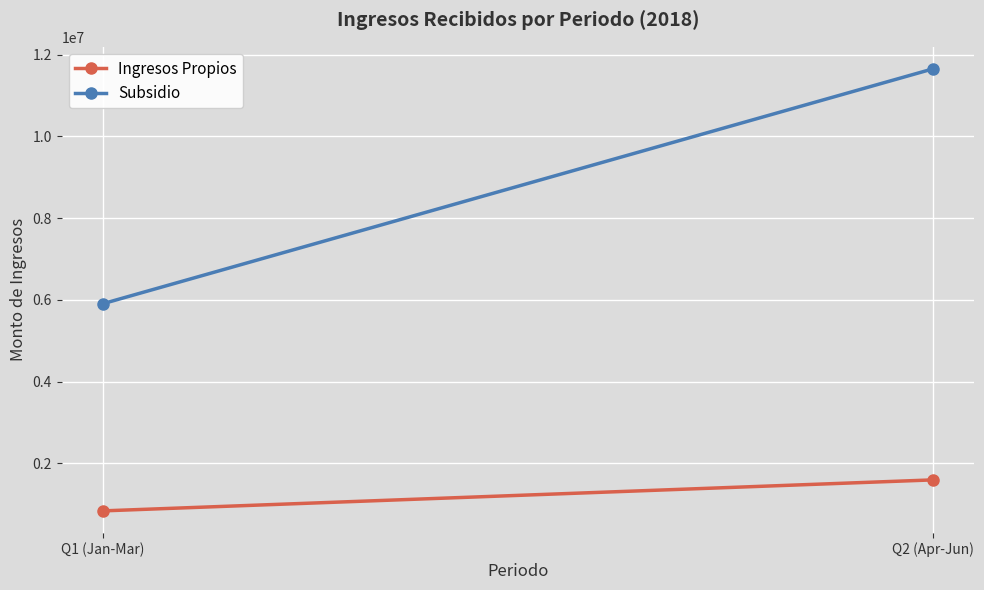

The value of Subsidio at Q1 (Jan-Mar) is 5907369. True or false?

True